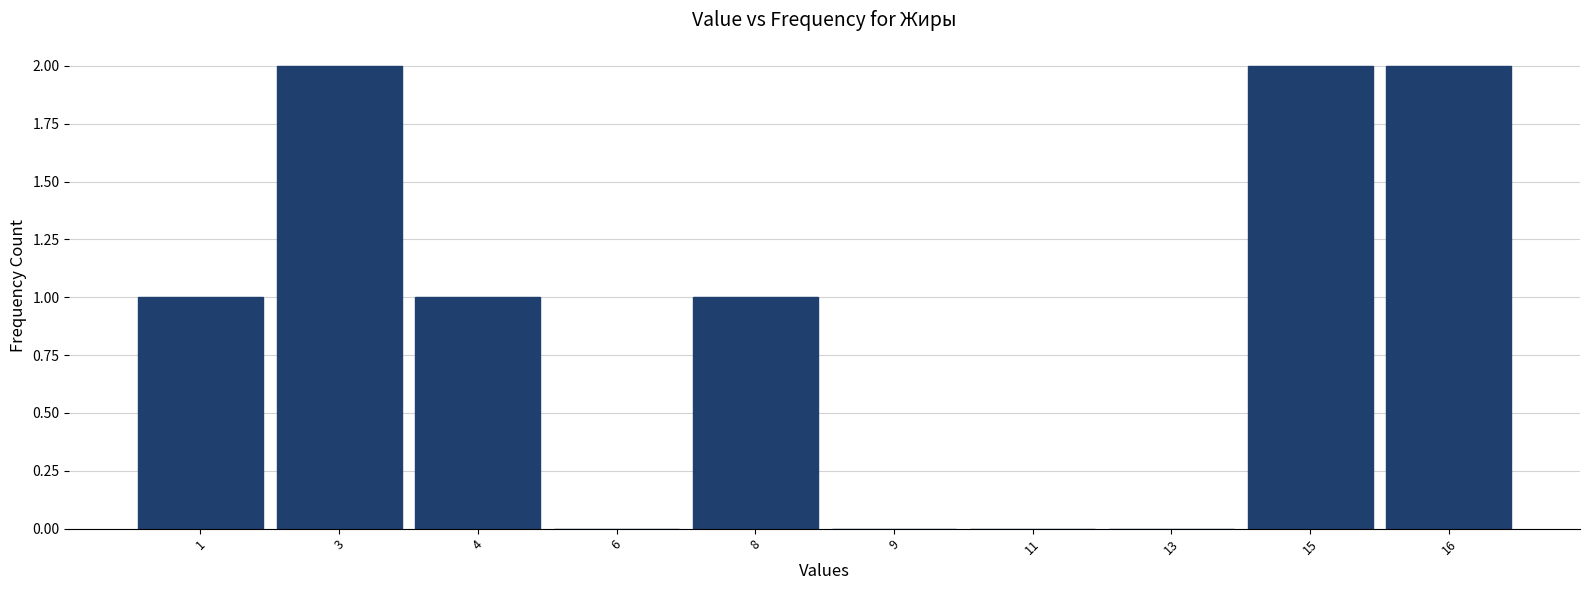

Reading left to right, transcribe all the data shown in this chart.

1=1	3=2	4=1	6=0	8=1	9=0	11=0	13=0	15=2	16=2